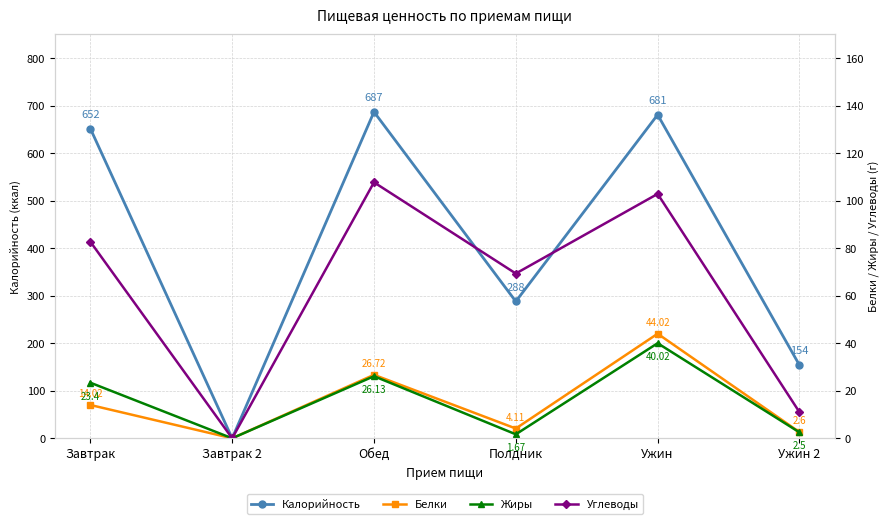

Rank the categories by Жиры value from lowest to highest.

Завтрак 2, Полдник, Ужин 2, Завтрак, Обед, Ужин